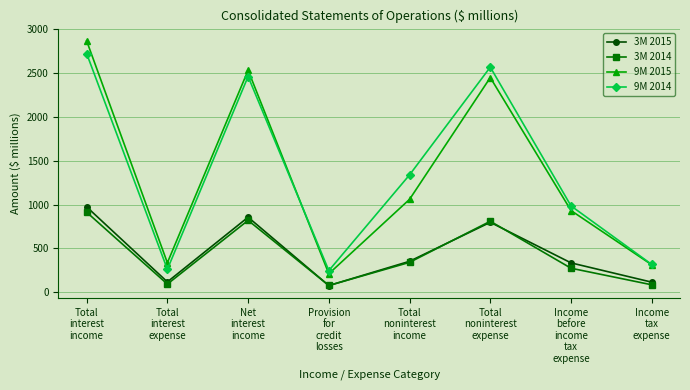

True or false: 3M 2015 has a value of 71 at Total
noninterest
income.

False